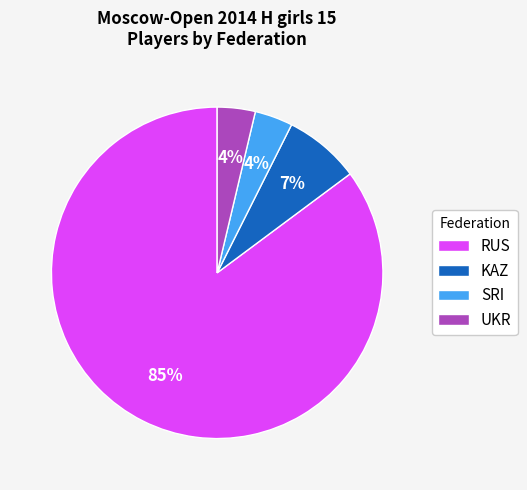

What is the ratio of the value at SRI to the value at UKR?

1.0